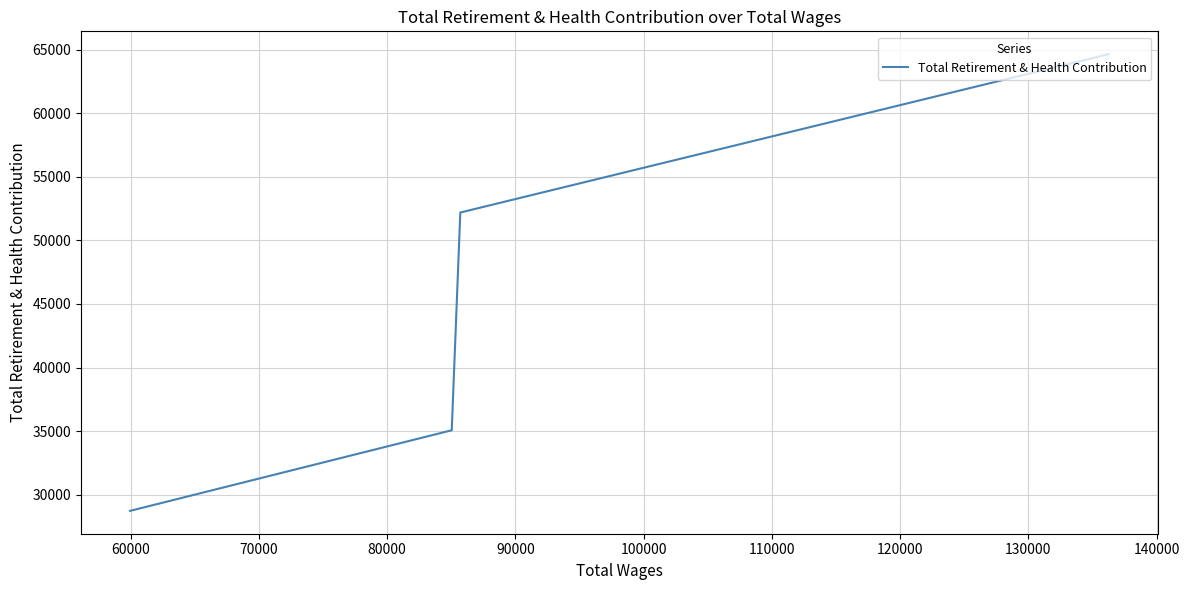

Count the values in the range 35065 to 64647.

3